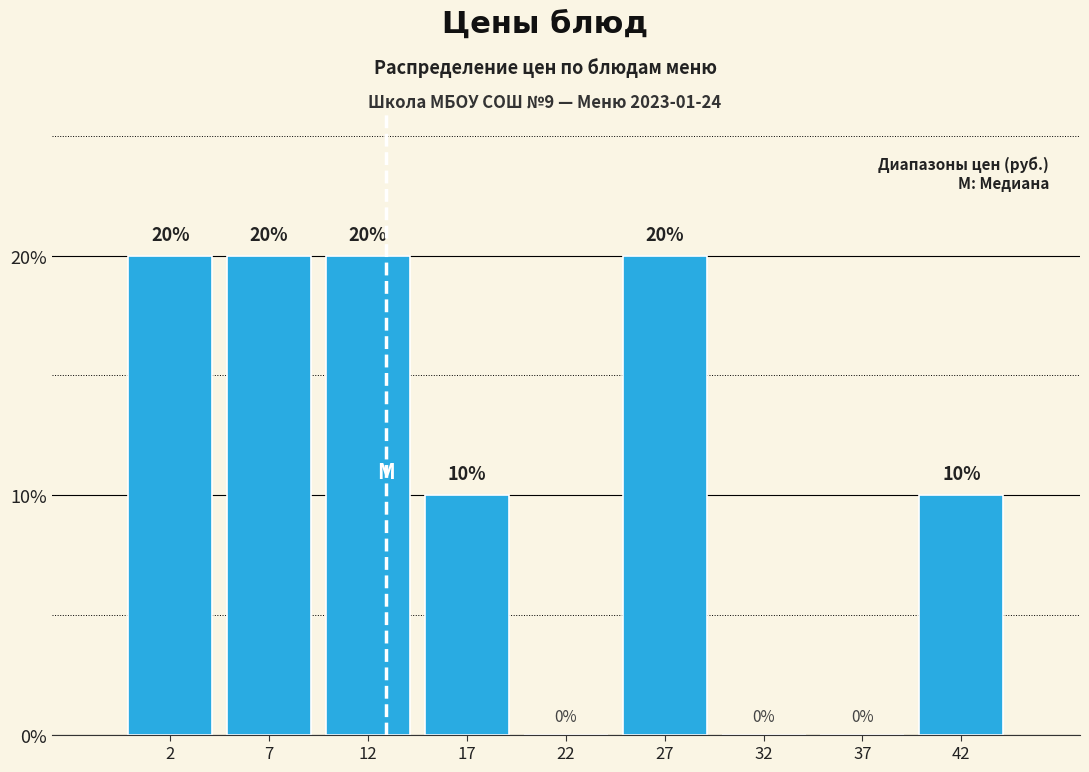

Reading left to right, list every bar in this chart as the range it spans on the x-axis followed by its height.

0 to 5: 20
5 to 10: 20
10 to 15: 20
15 to 20: 10
20 to 25: 0
25 to 30: 20
30 to 35: 0
35 to 40: 0
40 to 45: 10